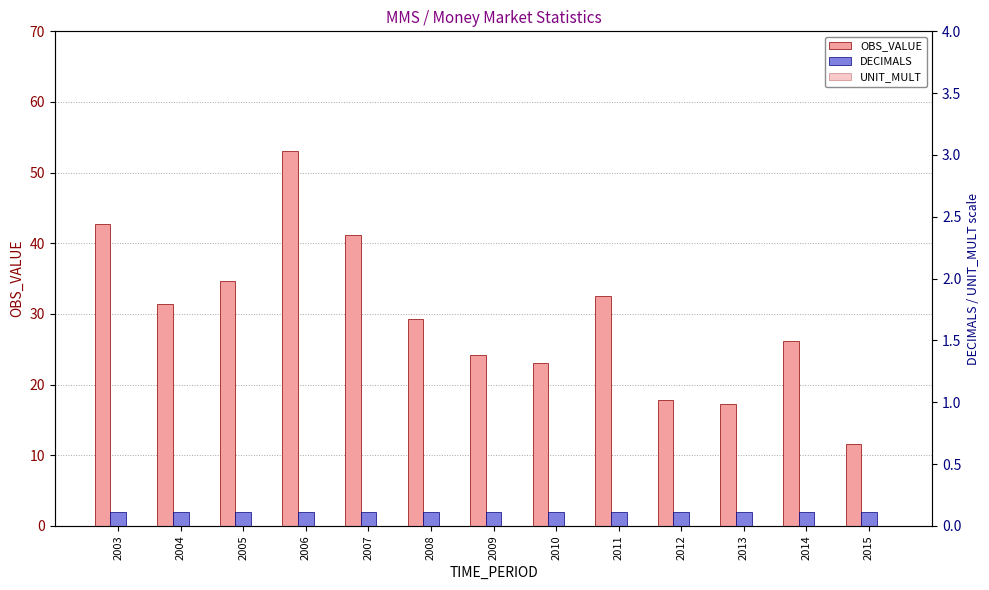

What is the spread (max minus min) of values at 2006?

53.1